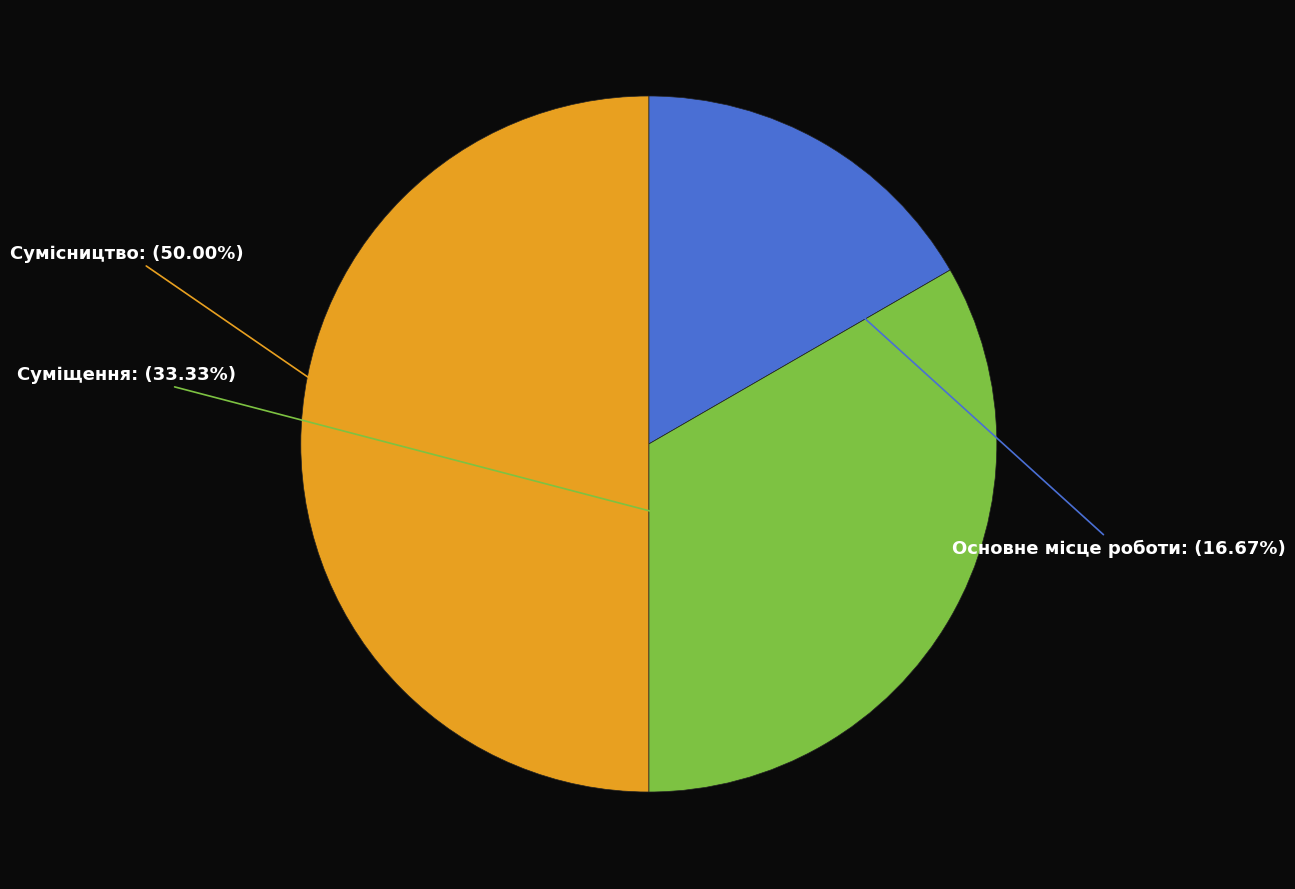

What is the smallest slice in the pie chart?

Основне місце роботи